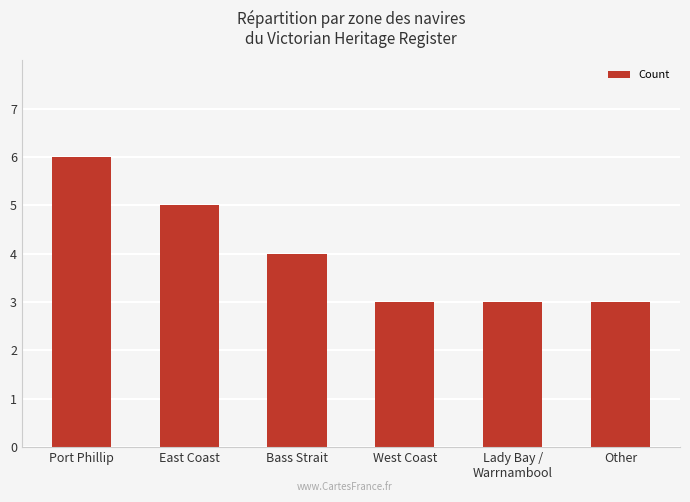

How many categories are shown in the chart?

6